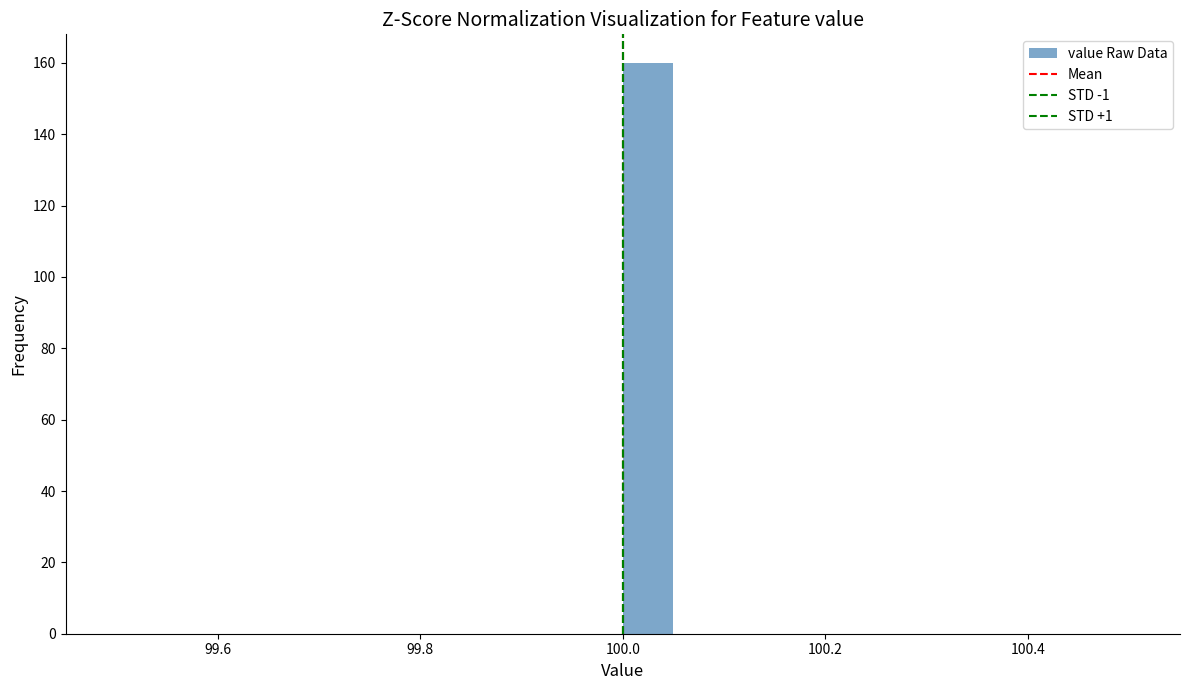

Around what value on the x-axis is the tallest bar? Give the approximate position of its centre, as read against the axis.

100.02